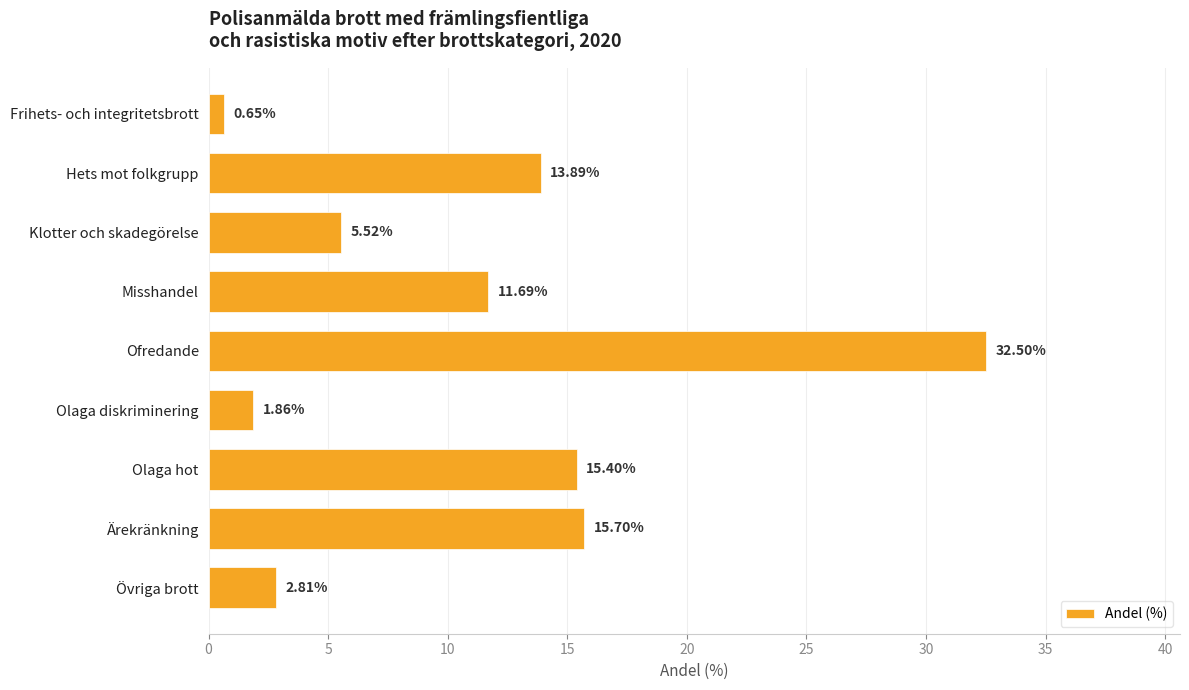

Count the number of data series in this chart.

1